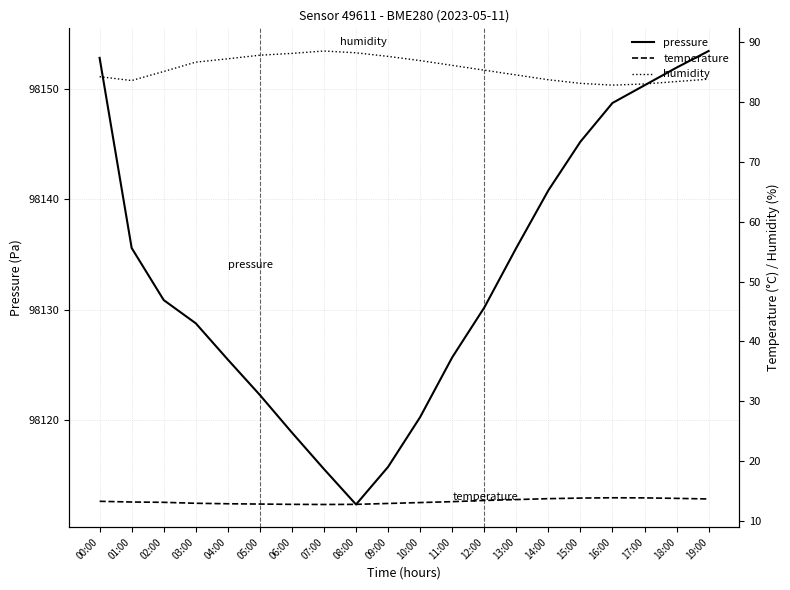

What position from the left is 06:00?

7